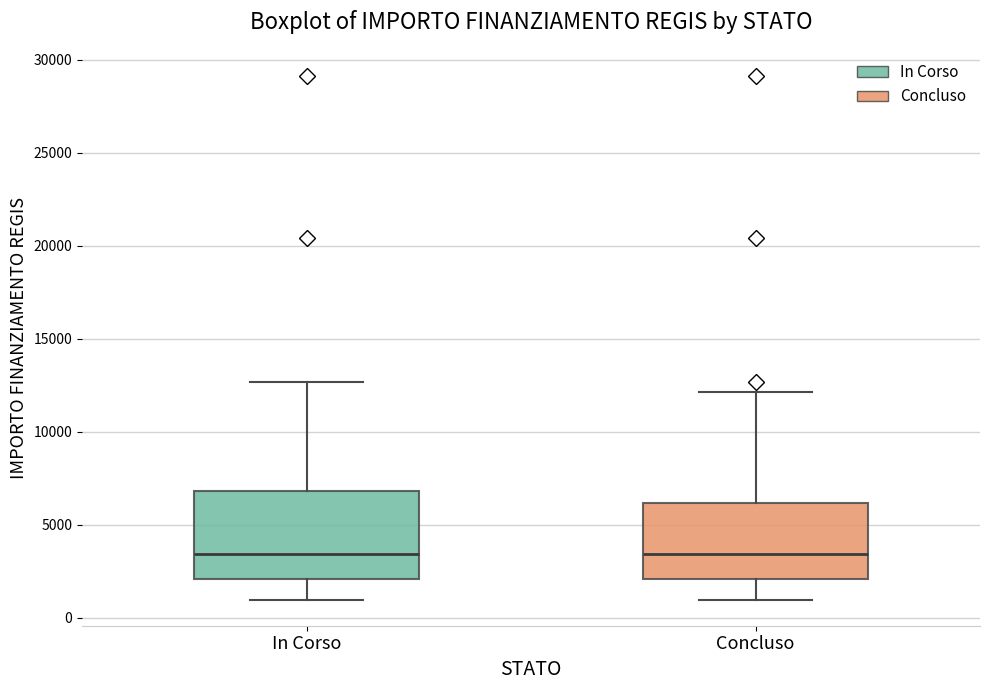

Reading left to right, transcribe this box plot: for each box, give where its median line is, the range the box spans, and where its two whiskers end, as read against the y-axis. The values are not printed on the chart, so give them approximately, as read against the axis.

In Corso: median 3500, box 2000 to 7000, whiskers 1000 to 12500
Concluso: median 3500, box 2000 to 6000, whiskers 1000 to 12000